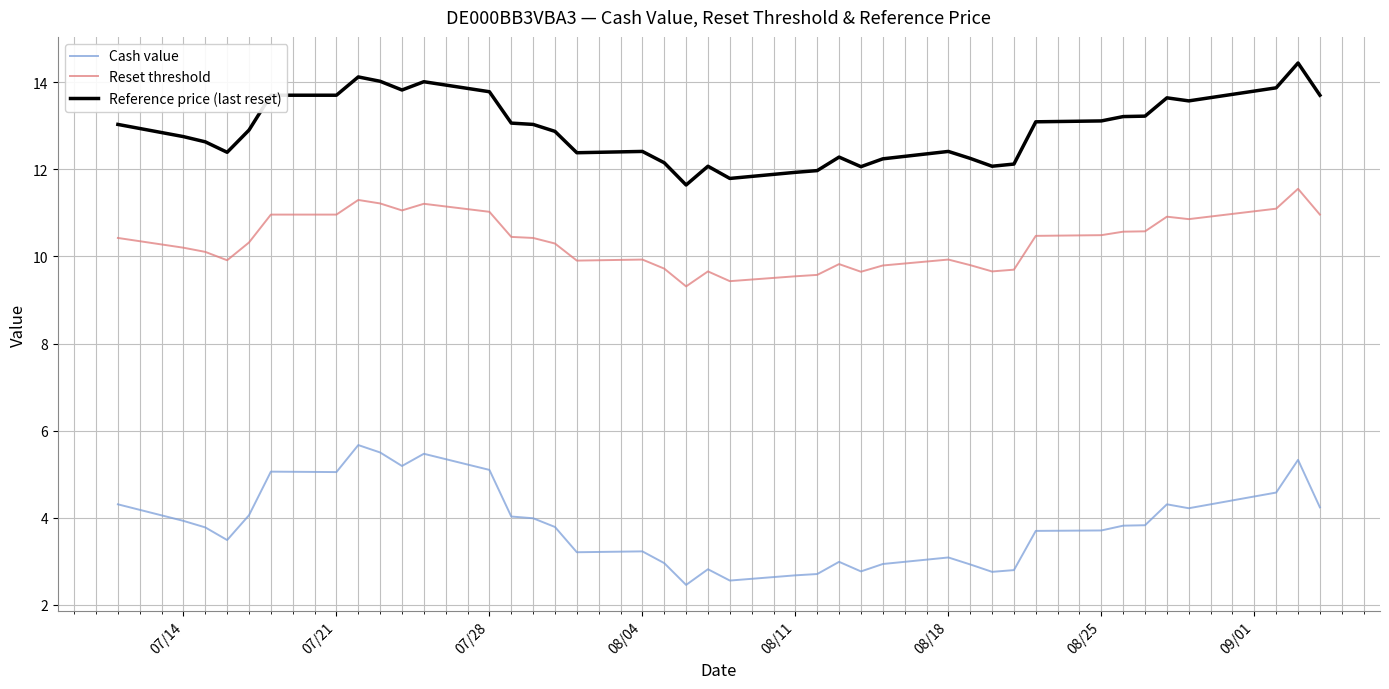

True or false: Reset threshold and Reference price (last reset) intersect in this chart.

False